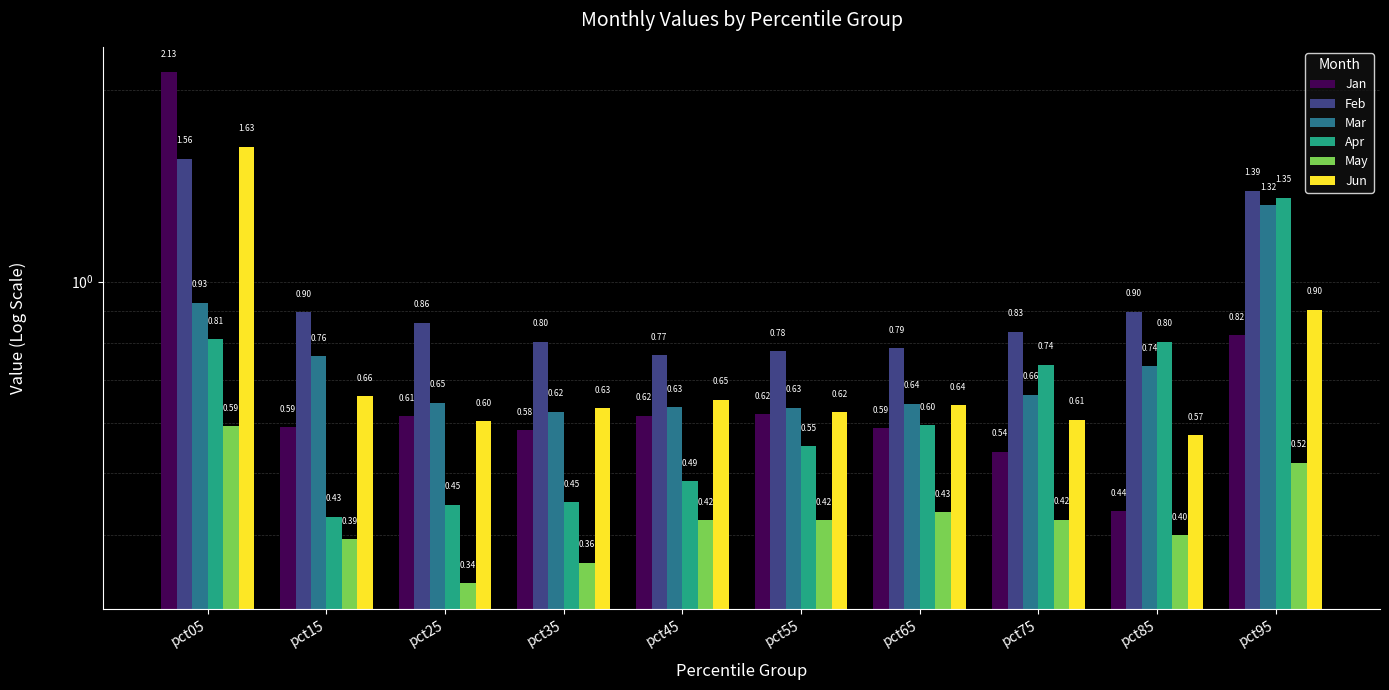

Which category has the highest value in the Jun series?

pct05